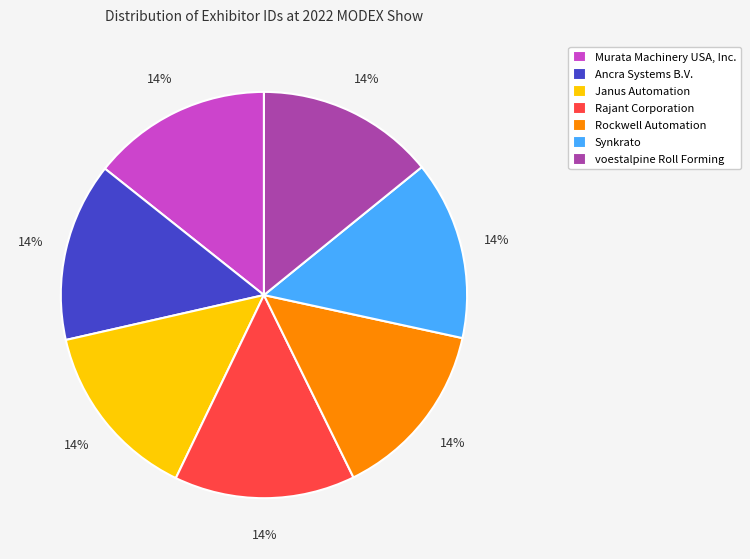

To the nearest percent, what is the combined percentage of Janus Automation and Synkrato?

29%